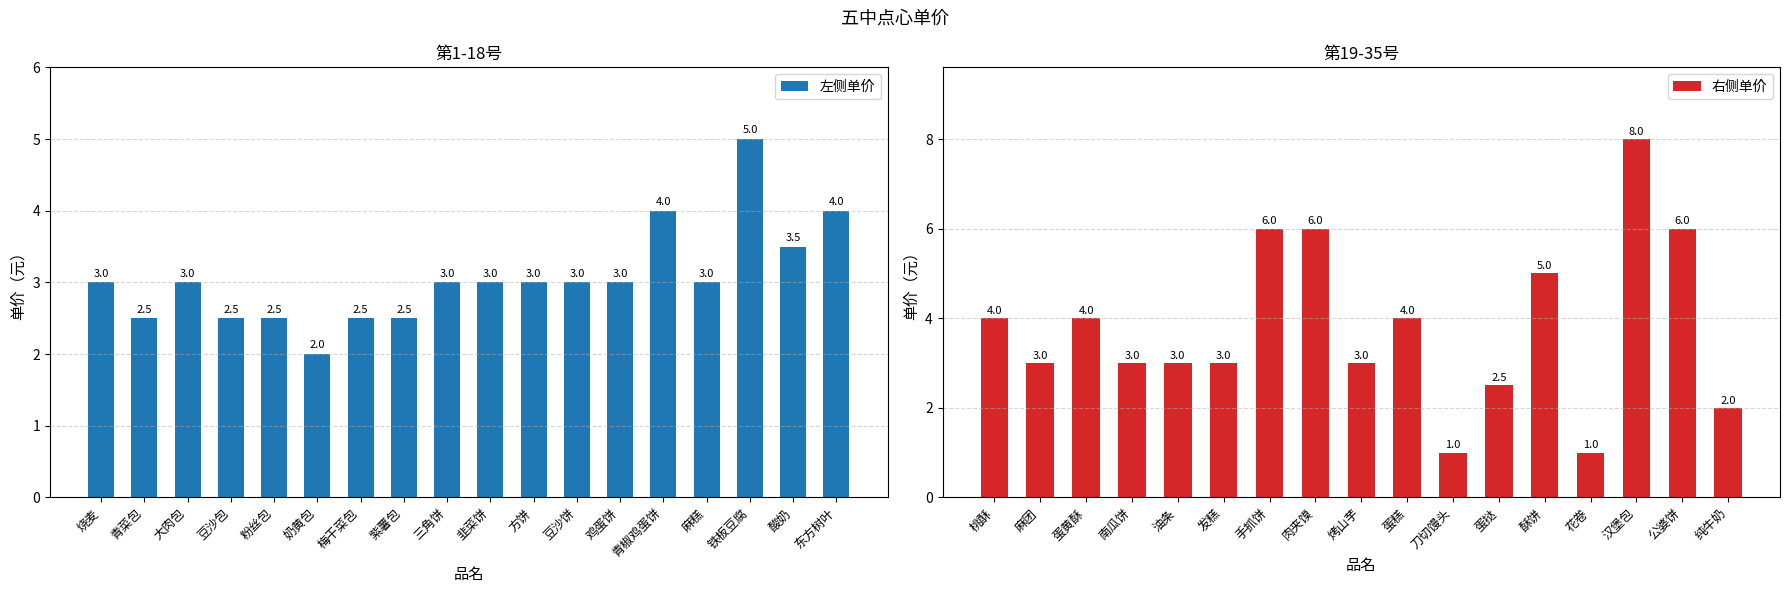

The value of 左侧单价 at 豆沙饼 is 1.6. True or false?

False